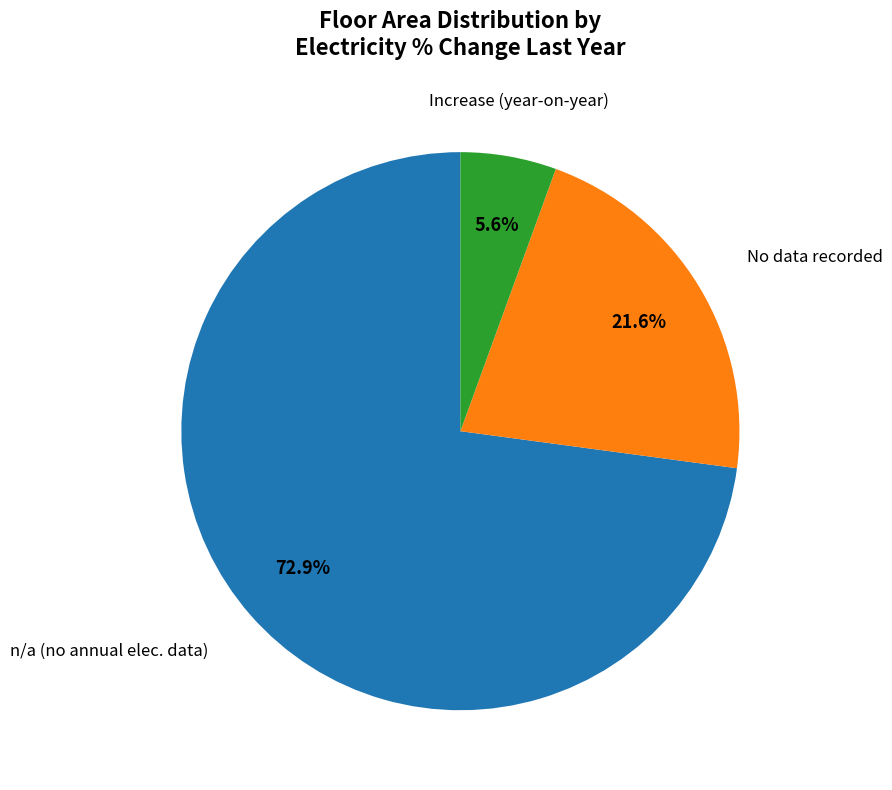

Count the number of slices in the pie.

3